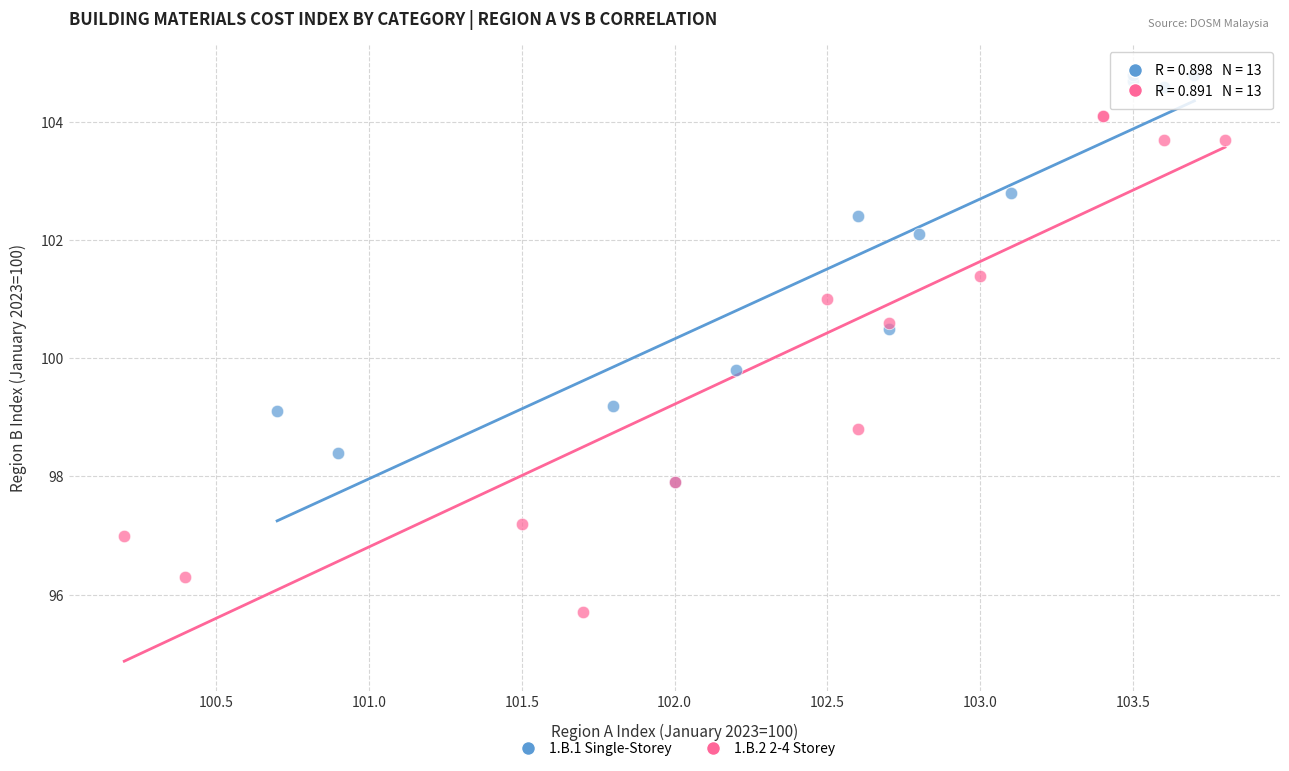

Which series contains the lowest Y value?

1.B.2 2-4 Storey